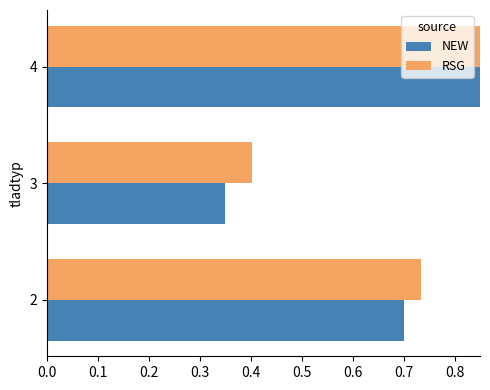

What is the value of the RSG bar at the 2nd from the left?

0.4